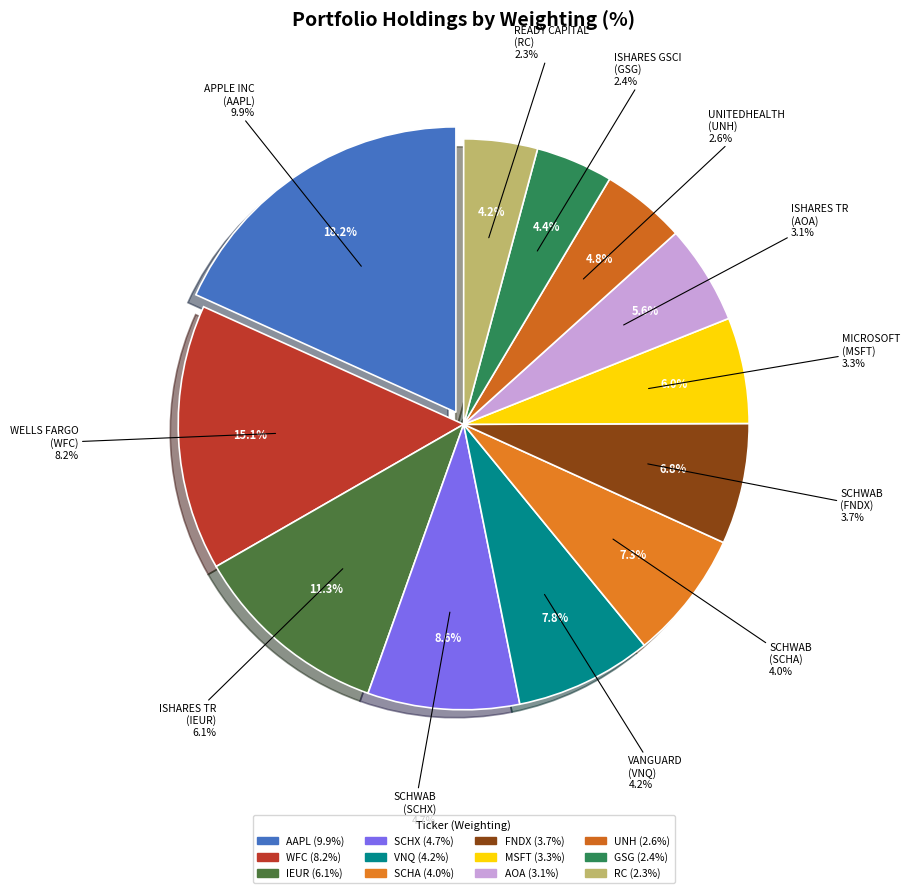

What portion of the pie excludes WFC?

84.9%